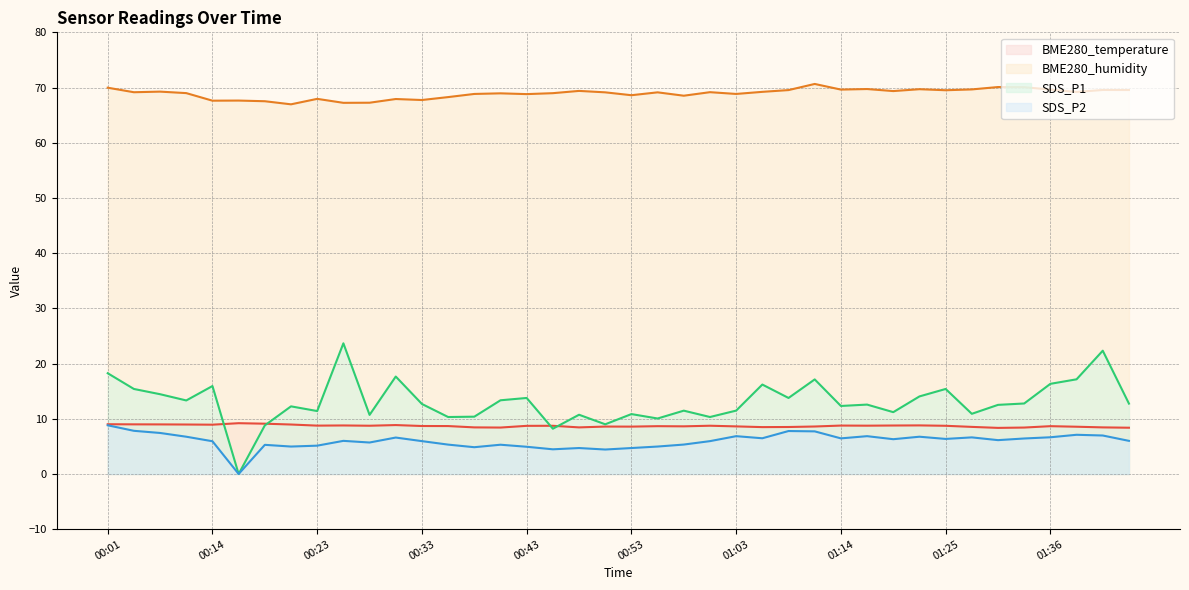

Does the chart display data point markers on the line(s)?

No